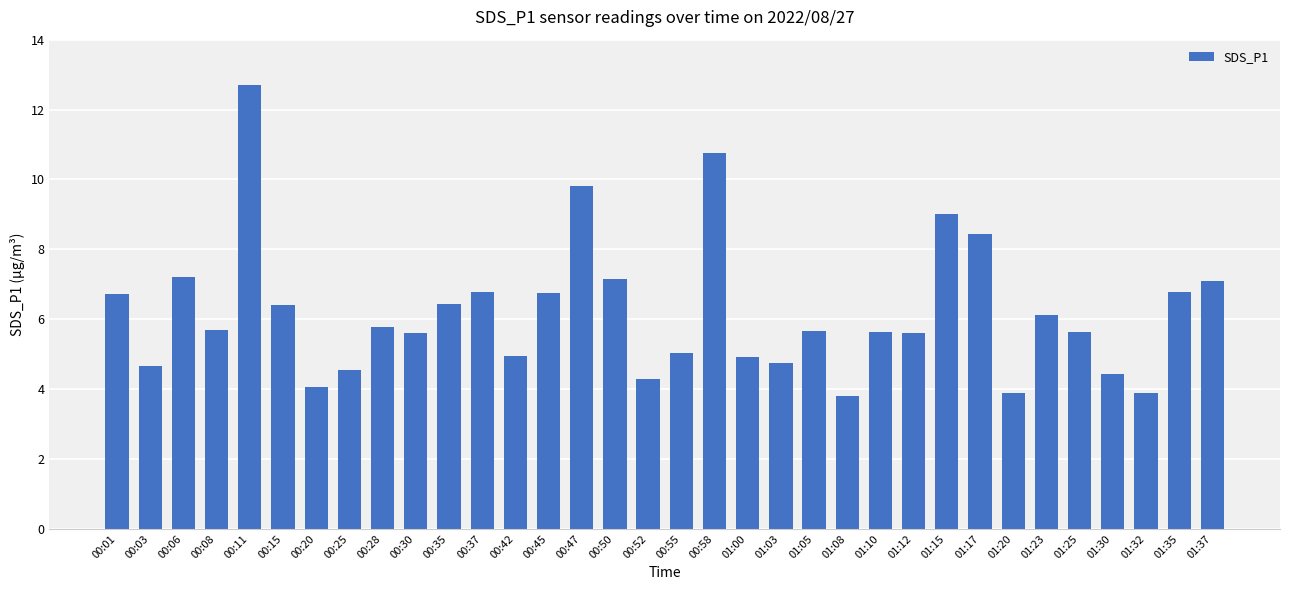

What is the difference between the maximum and minimum values?

8.9